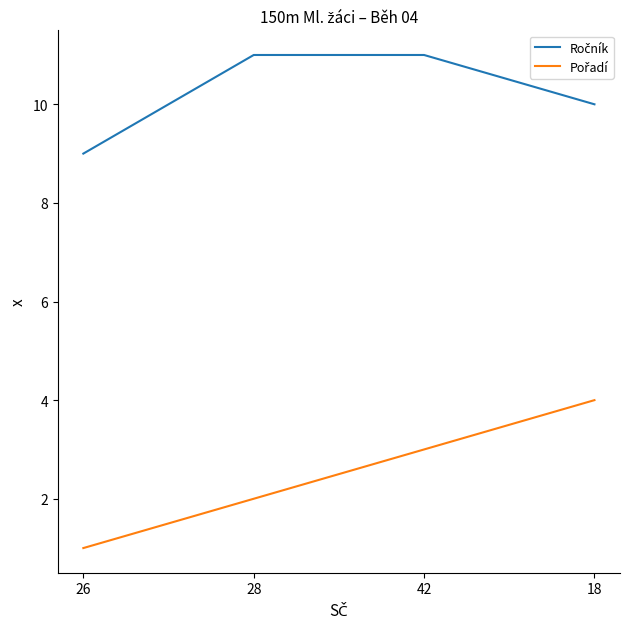

What is the total value across all series at 18?

14